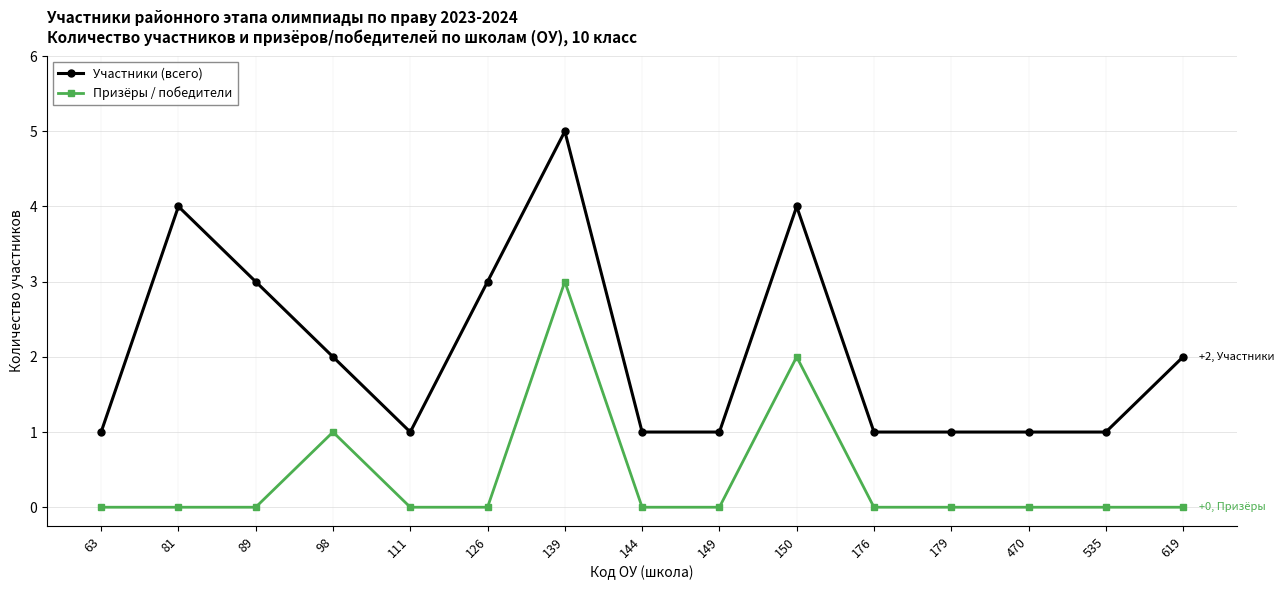

Which series has the largest total across all categories?

Участники (всего)